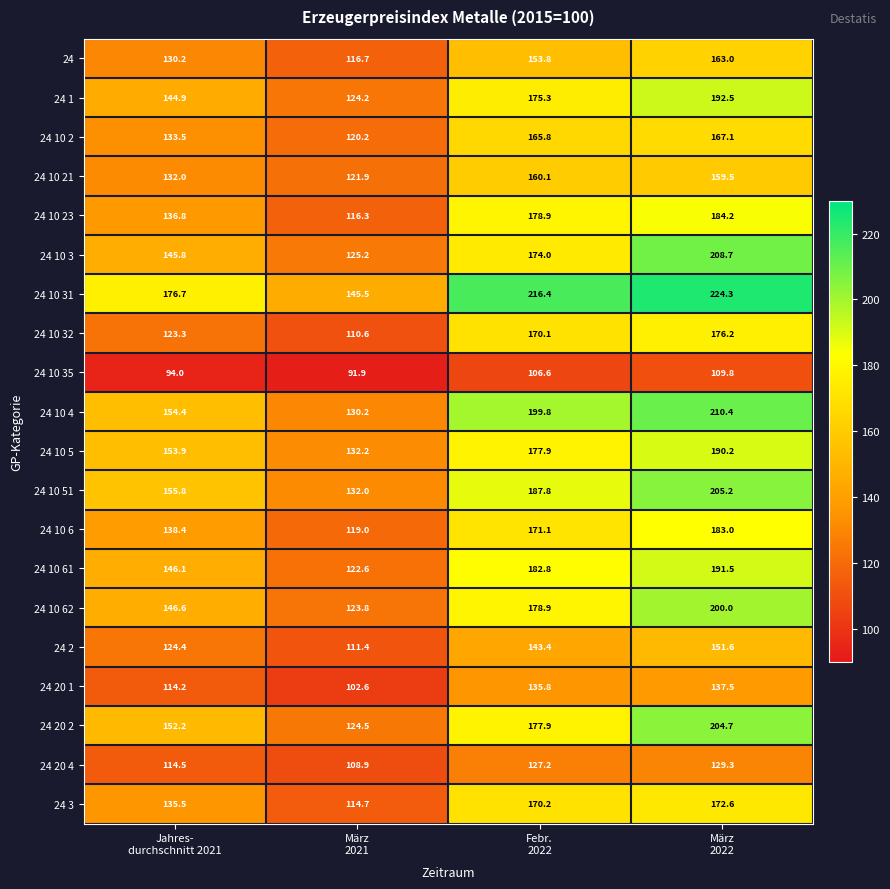

How many distinct data groups are displayed?

20